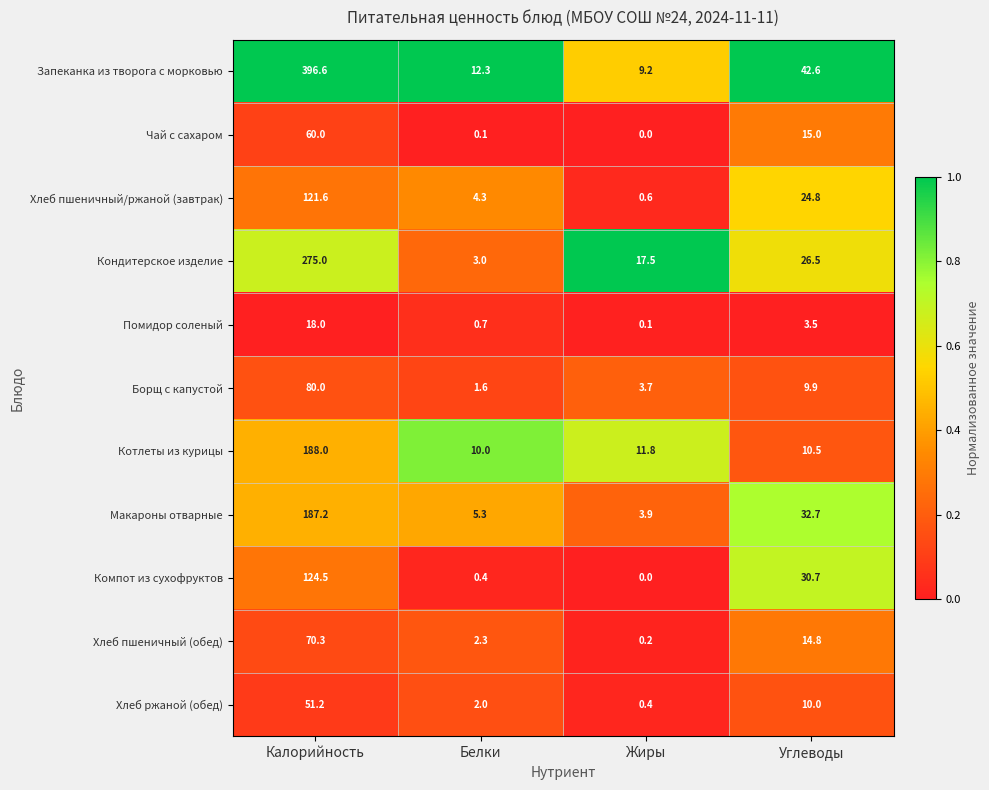

At which category does the chart reach its minimum across all series?

Жиры